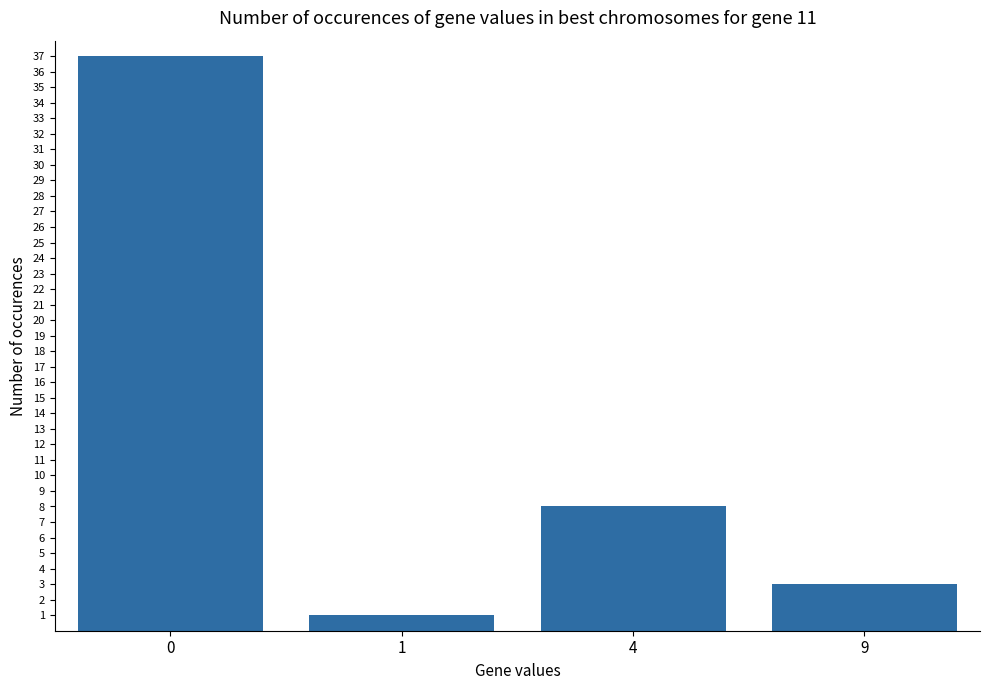

List the labels in order of value, largest first.

0, 4, 9, 1